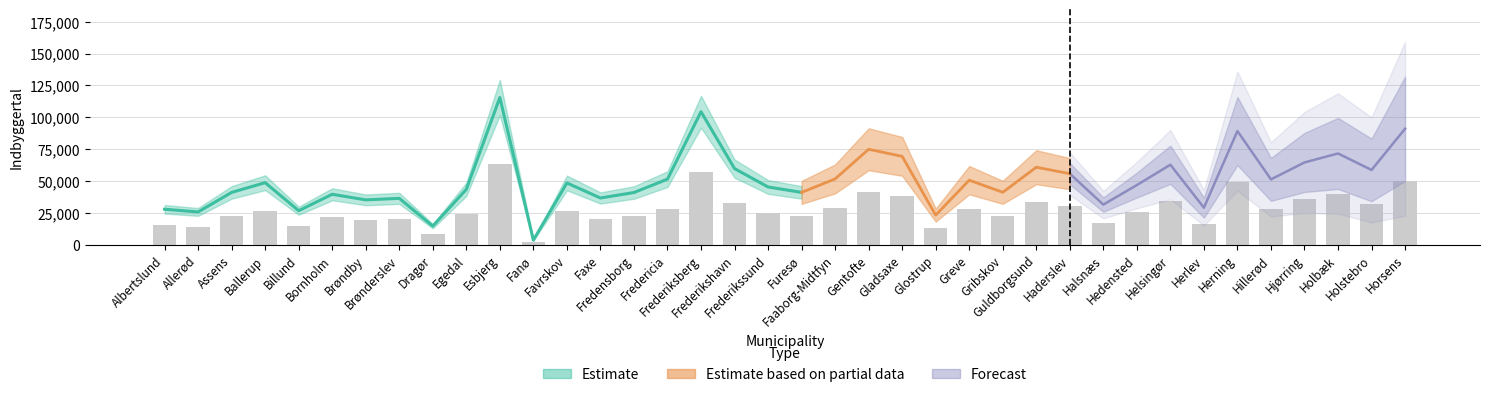

True or false: the data shows 18289.1 at Hjørring.

False